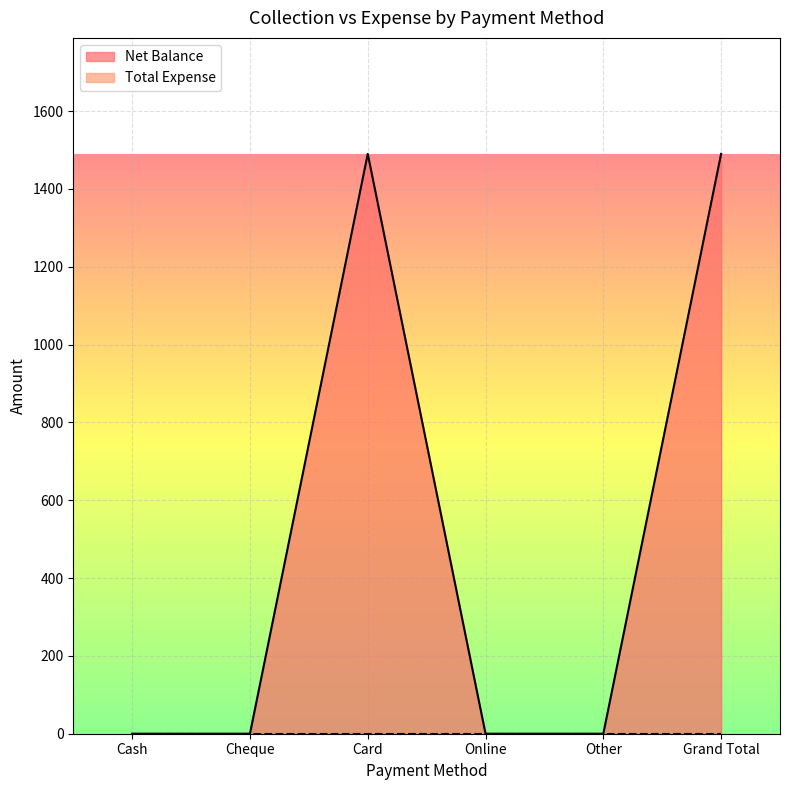

Reading right to left, extract all data points from this chart.

1490	0	0	1490	0	0